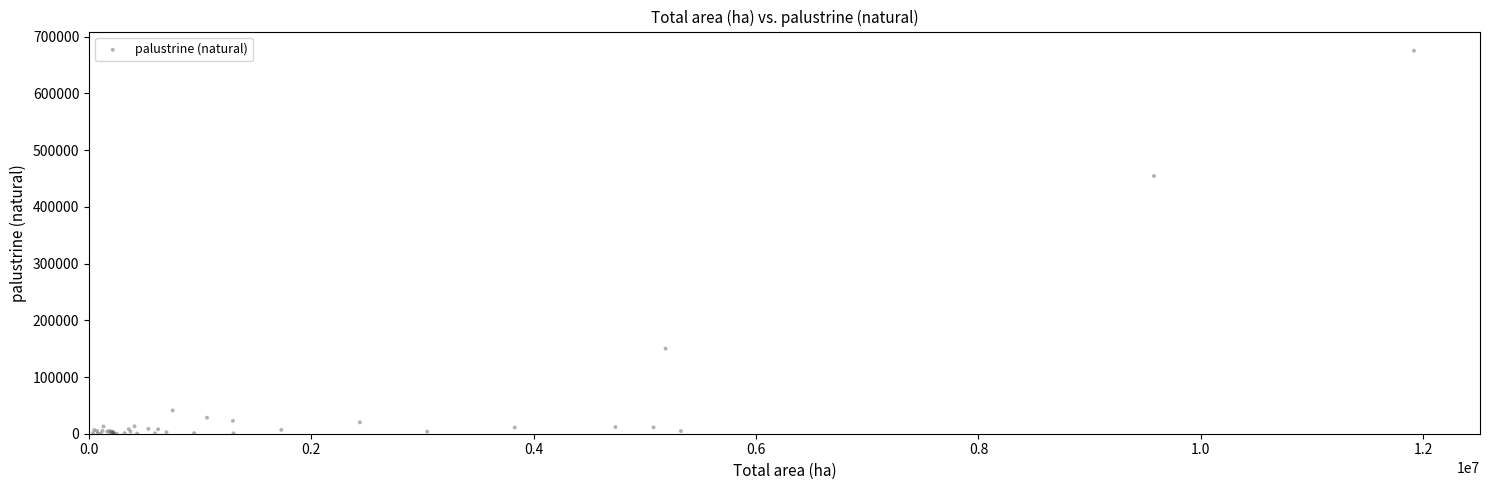

What Y value in the scatter plot is closest to 337661?

454374